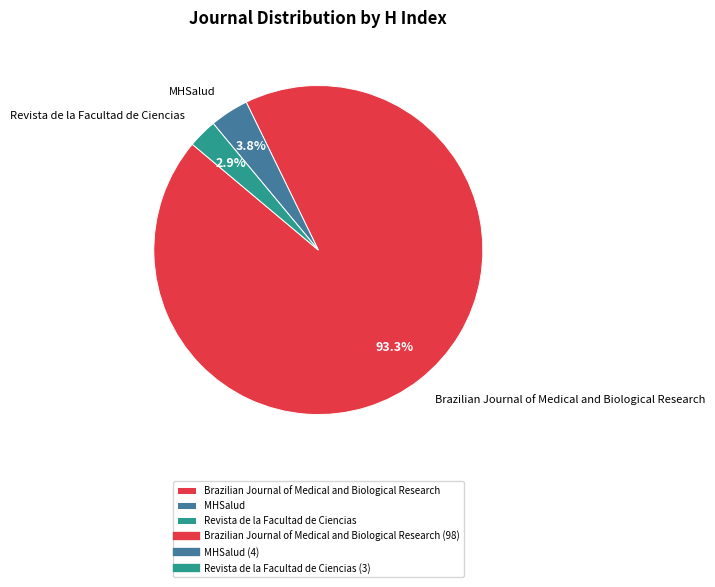

Which category has the smallest portion of the pie?

Revista de la Facultad de Ciencias